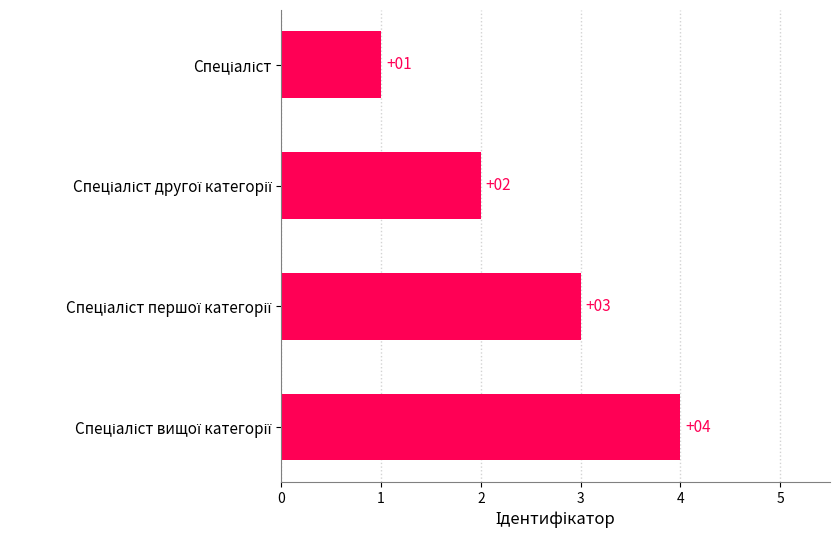

What is the sum of all values?

10